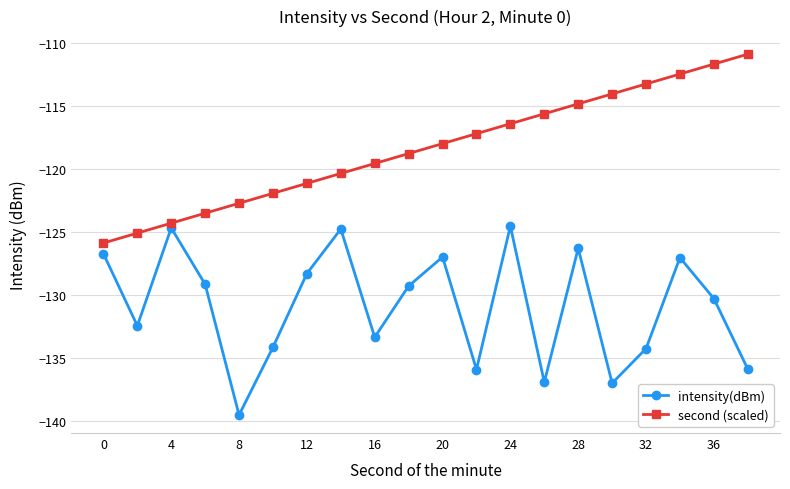

Count the number of data series in this chart.

2